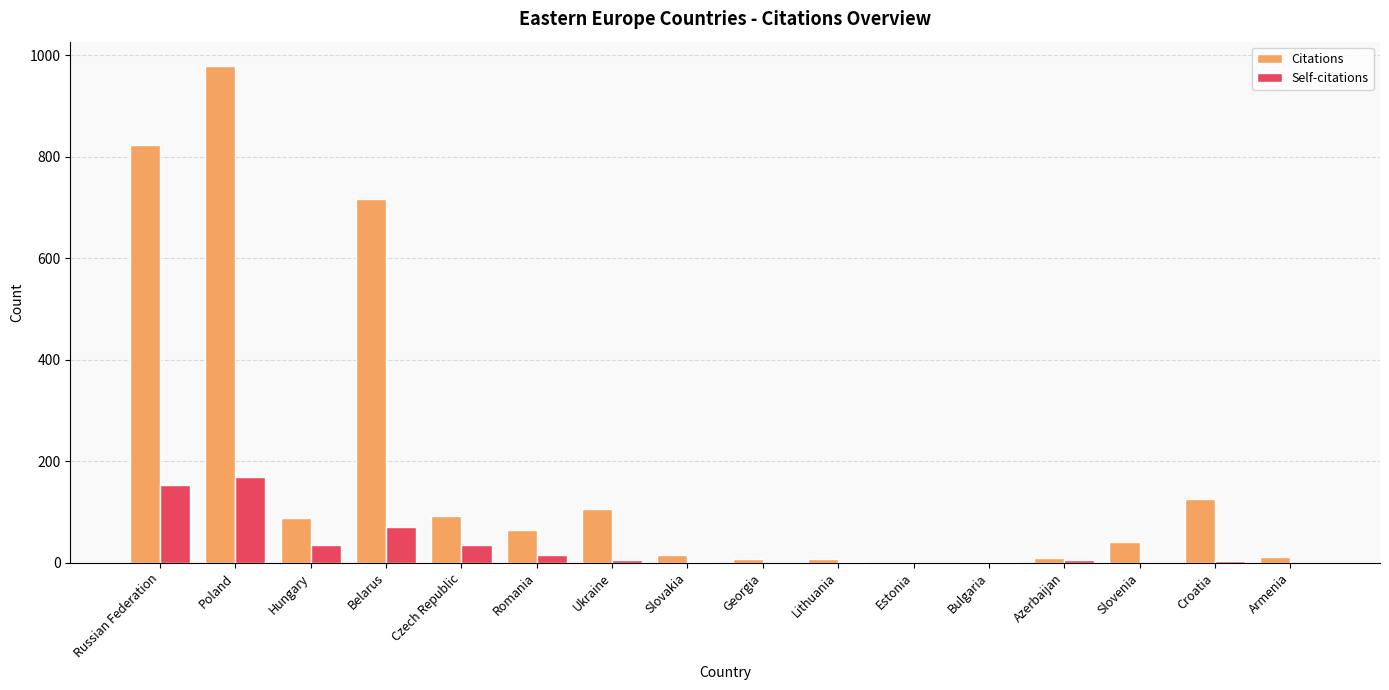

What is the approximate value of Self-citations at Poland, to the nearest 50?

150